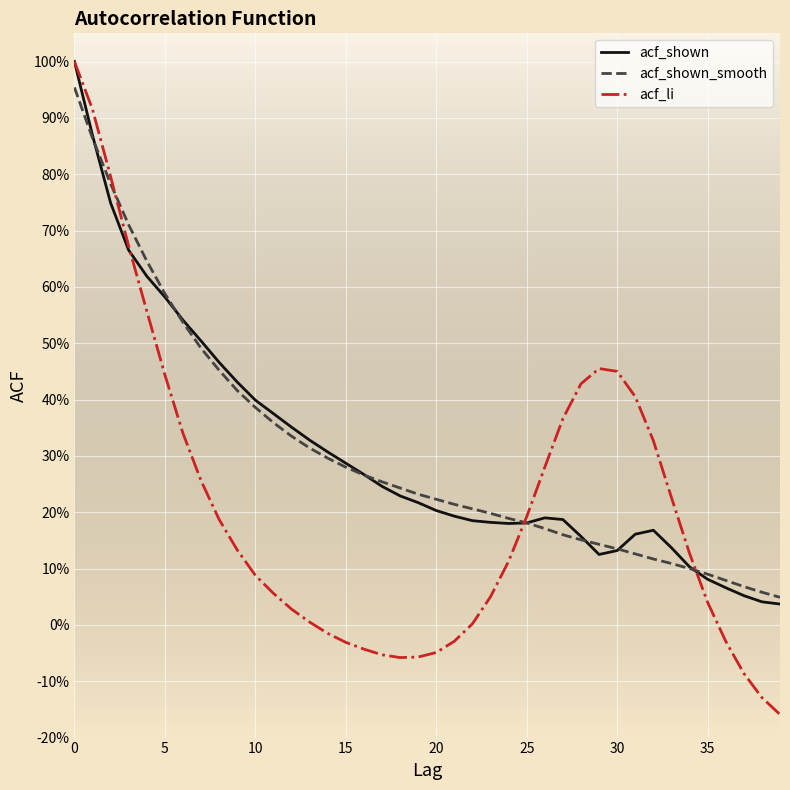

Which series ends up on top after the final intersection of acf_li and acf_shown?

acf_shown